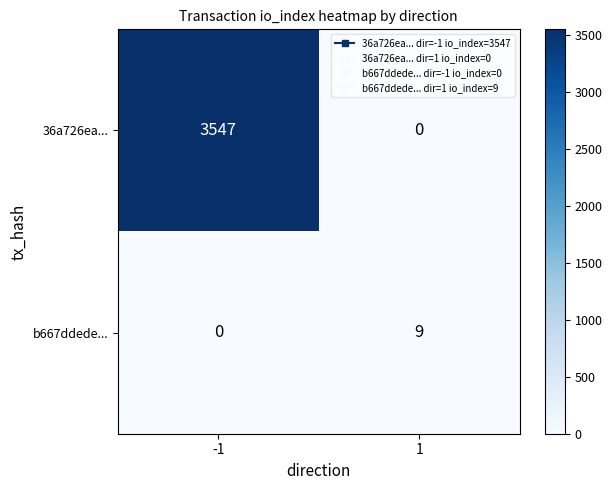

What is the sum of the 36a726ea... values at 1 and -1?

3547